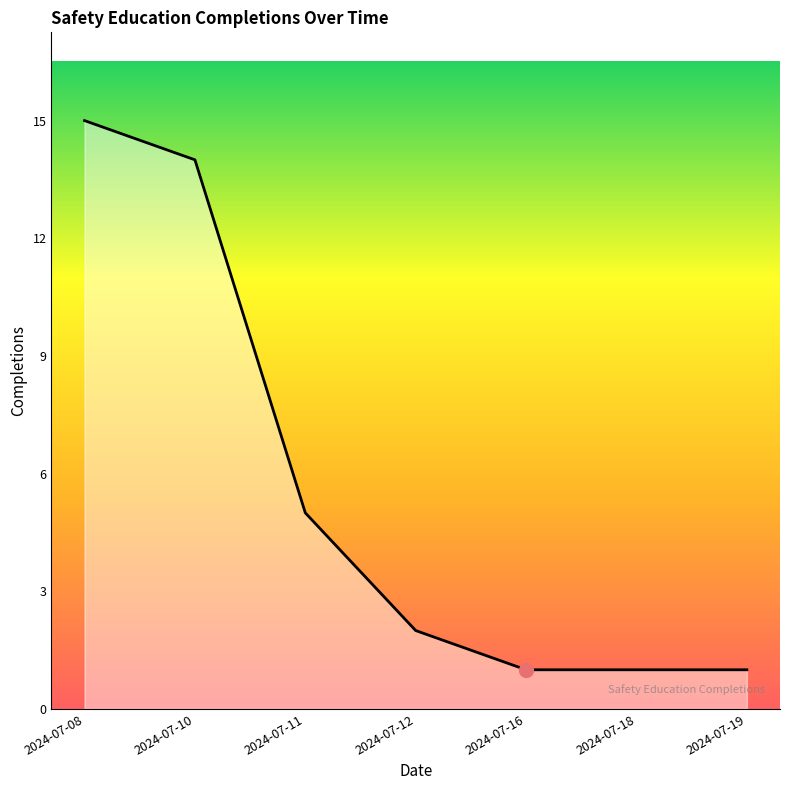

True or false: the data shows 1 at 2024-07-16.

True